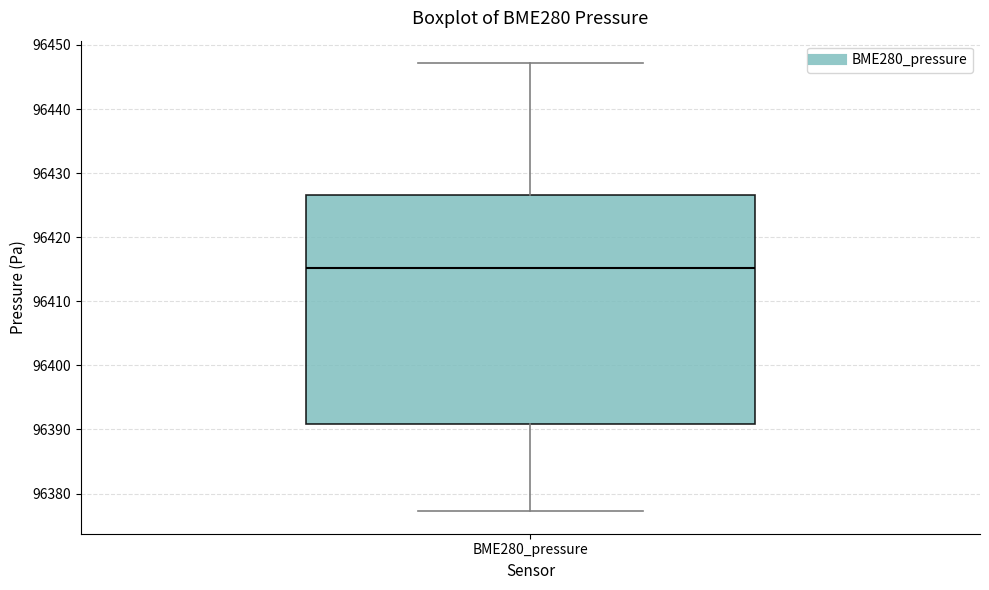

Where does the upper whisker of the box for BME280_pressure end on the y-axis? The values are not printed on the chart, so give them approximately, as read against the axis.

96447